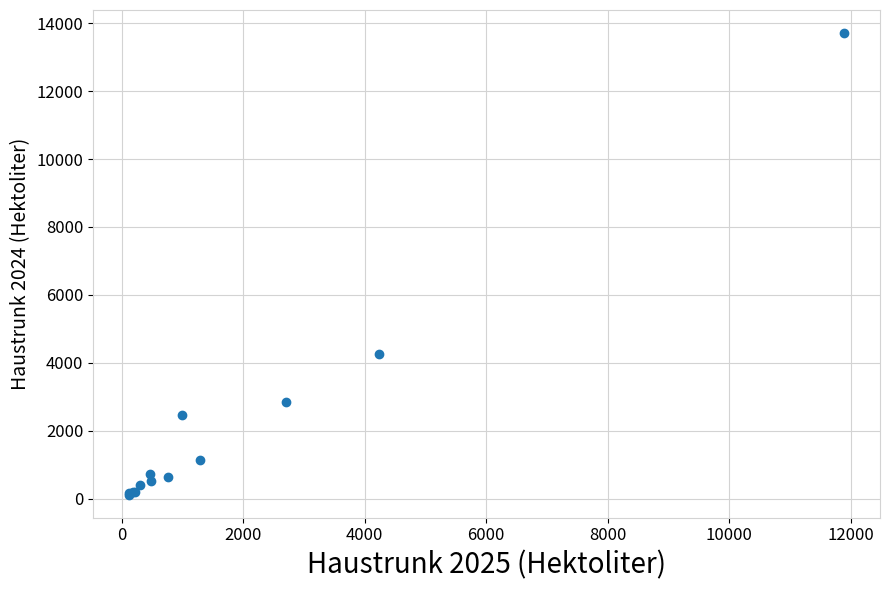

What Y value in the scatter plot is closest to 6914?

4263.1